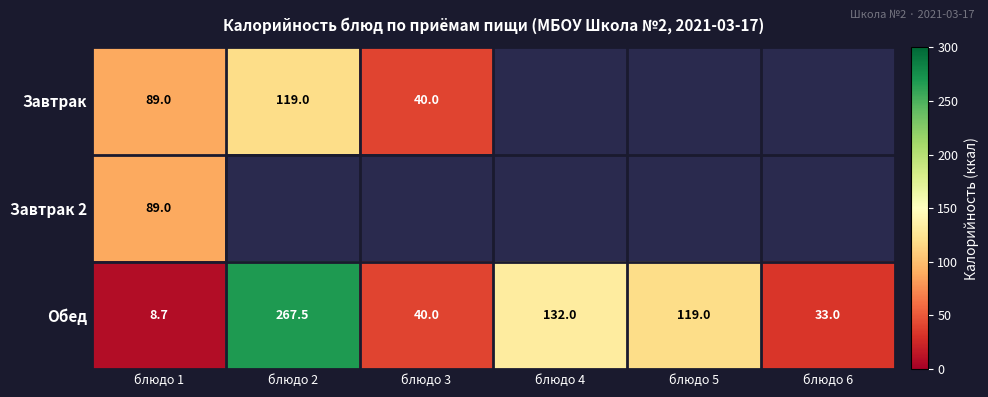

What is the approximate value of Обед at блюдо 2?

267.5